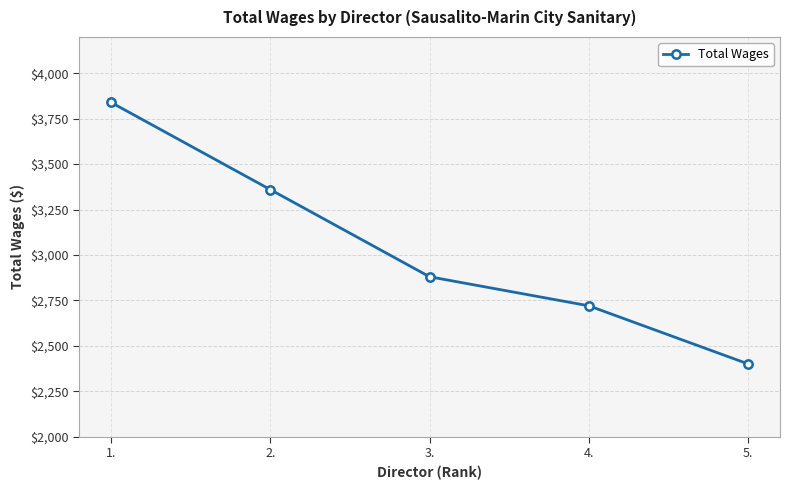

Reading right to left, extract all data points from this chart.

2400	2720	2880	3360	3840